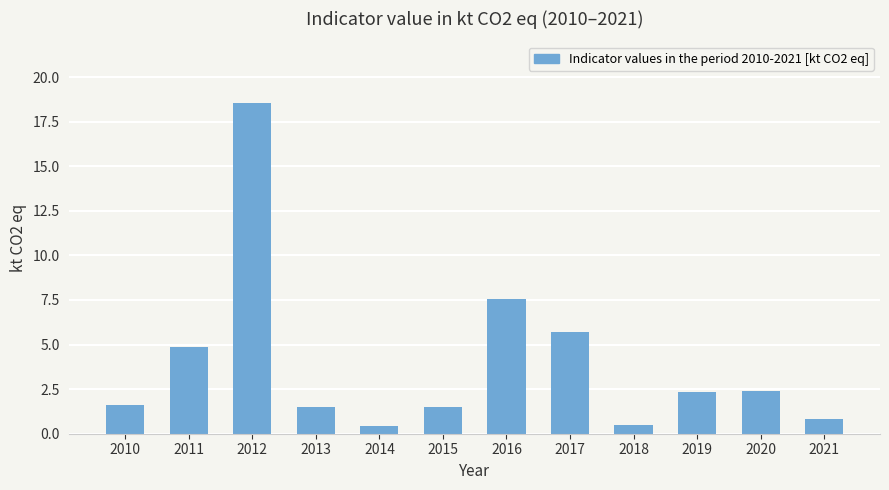

What is the minimum value shown in the chart?

0.4